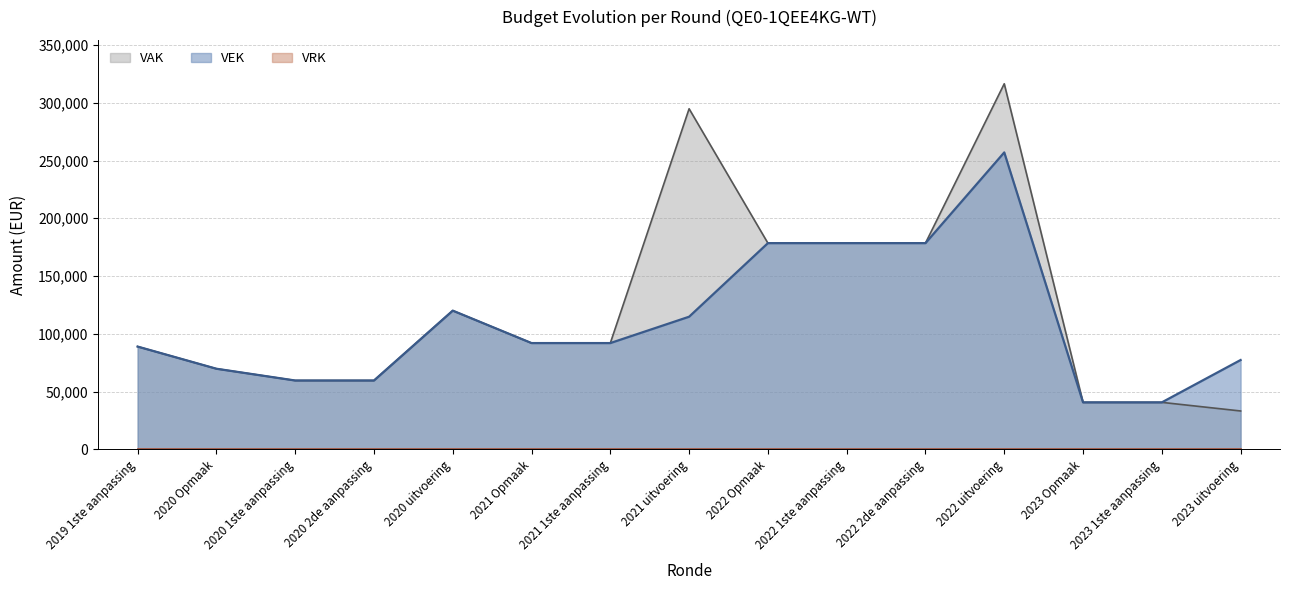

The VEK series shows 266140 at 2022 2de aanpassing. True or false?

False